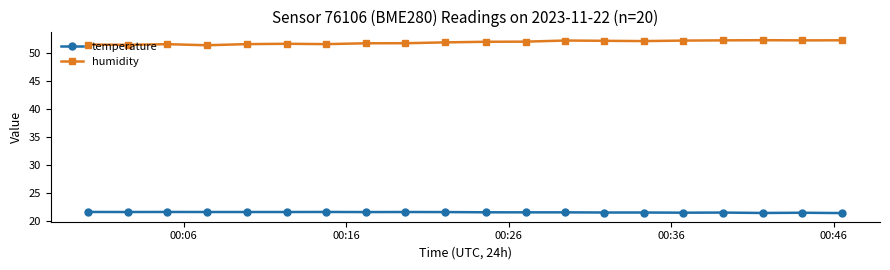

What is the lowest value of the humidity series?

51.3